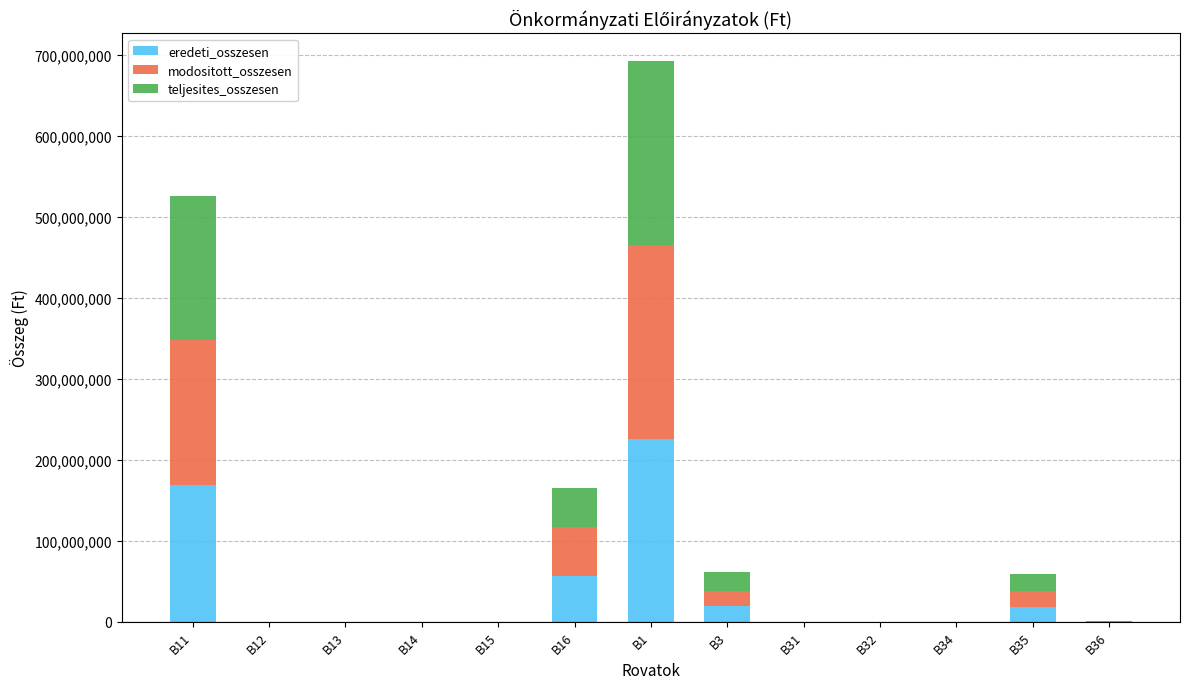

The value of eredeti_osszesen at B13 is 0. True or false?

True